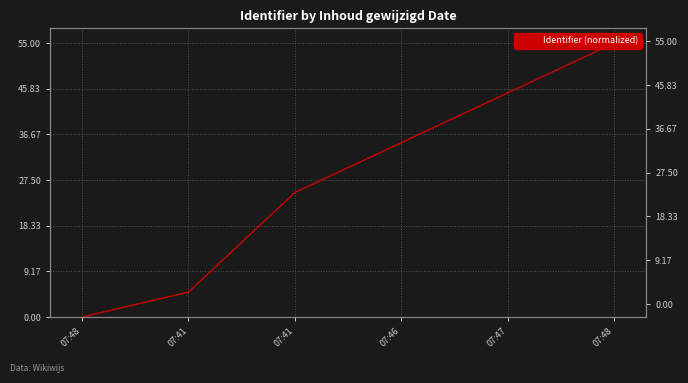

What is the difference between the maximum and minimum values?

55